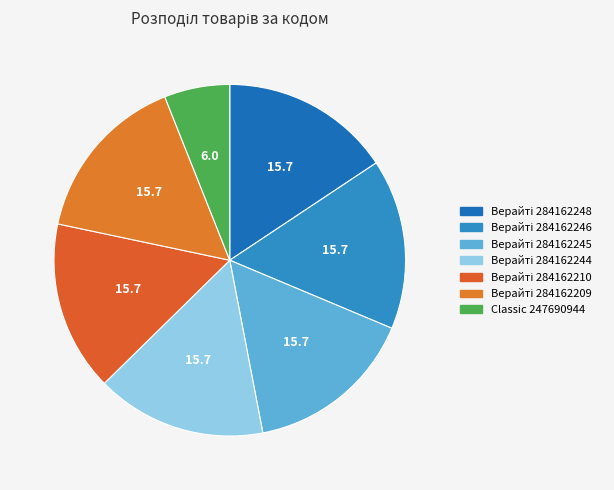

How many slices are in this pie chart?

7